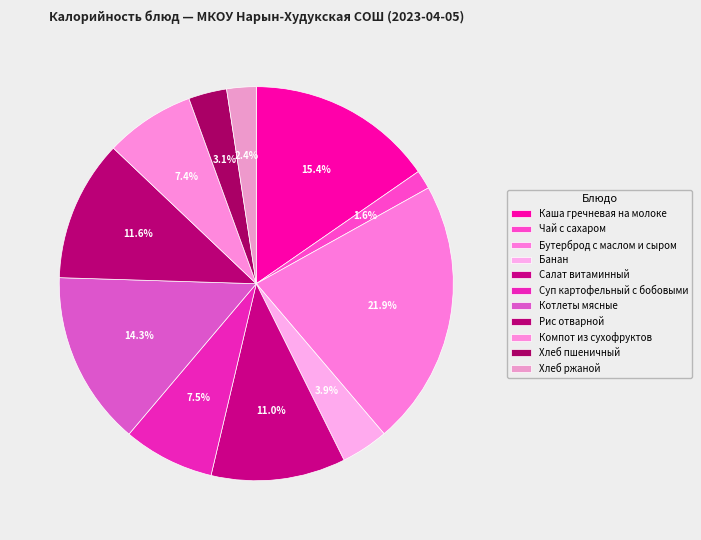

What is the largest slice in the pie chart?

Бутерброд с маслом и сыром